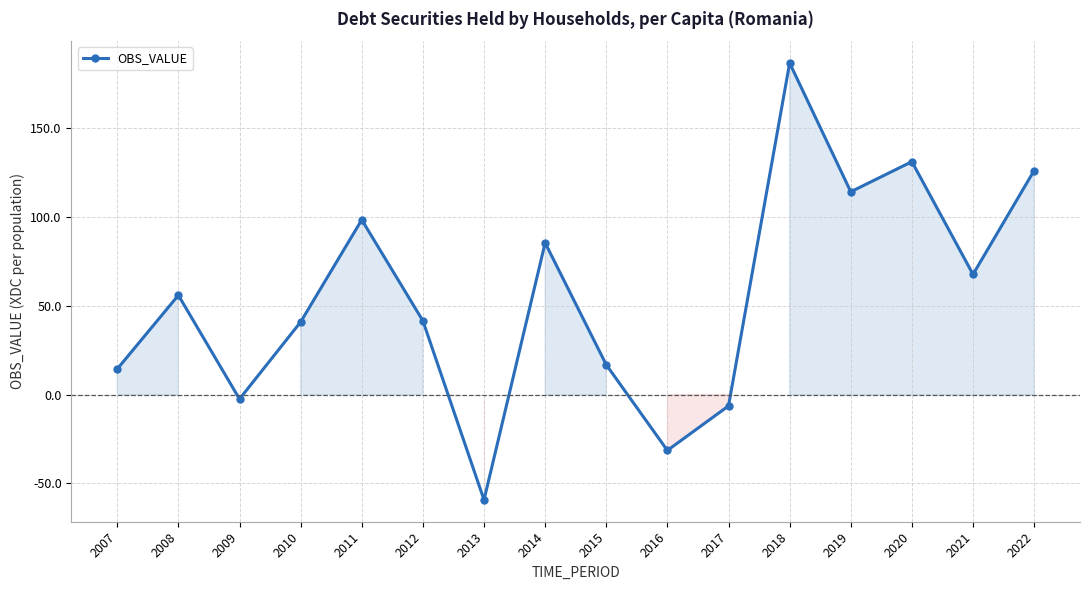

What is the difference between the maximum and minimum values?

245.9